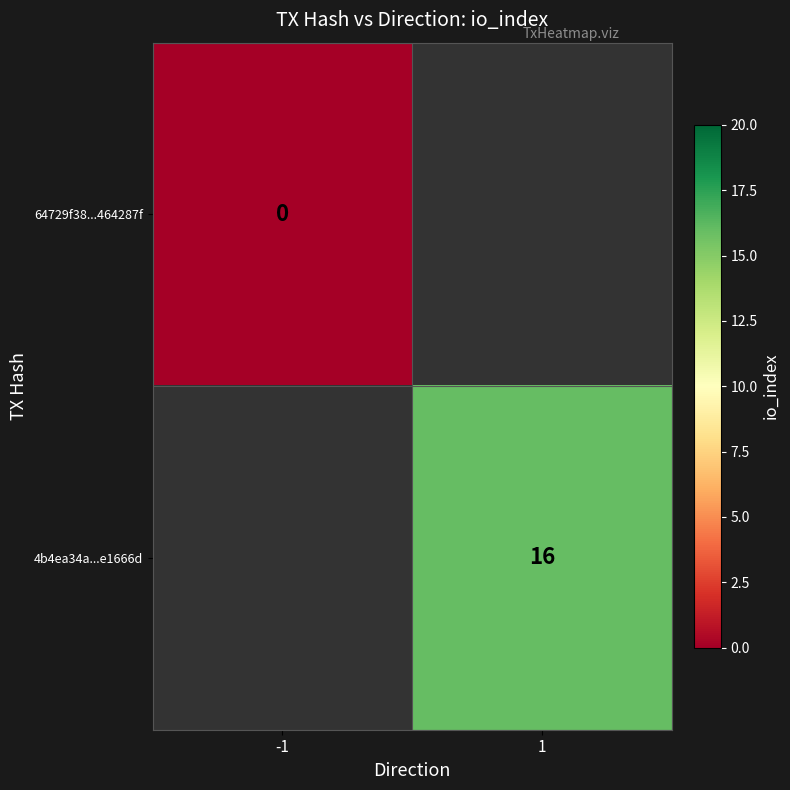

The value of 4b4ea34a...e1666d at 1 is 16. True or false?

True